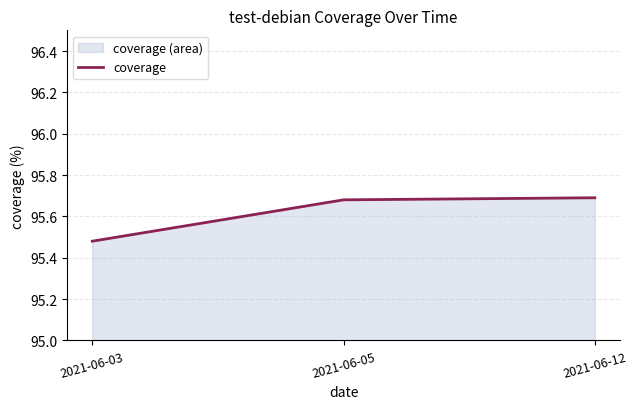

What is the difference between the values at 2021-06-12 and 2021-06-03?

0.2